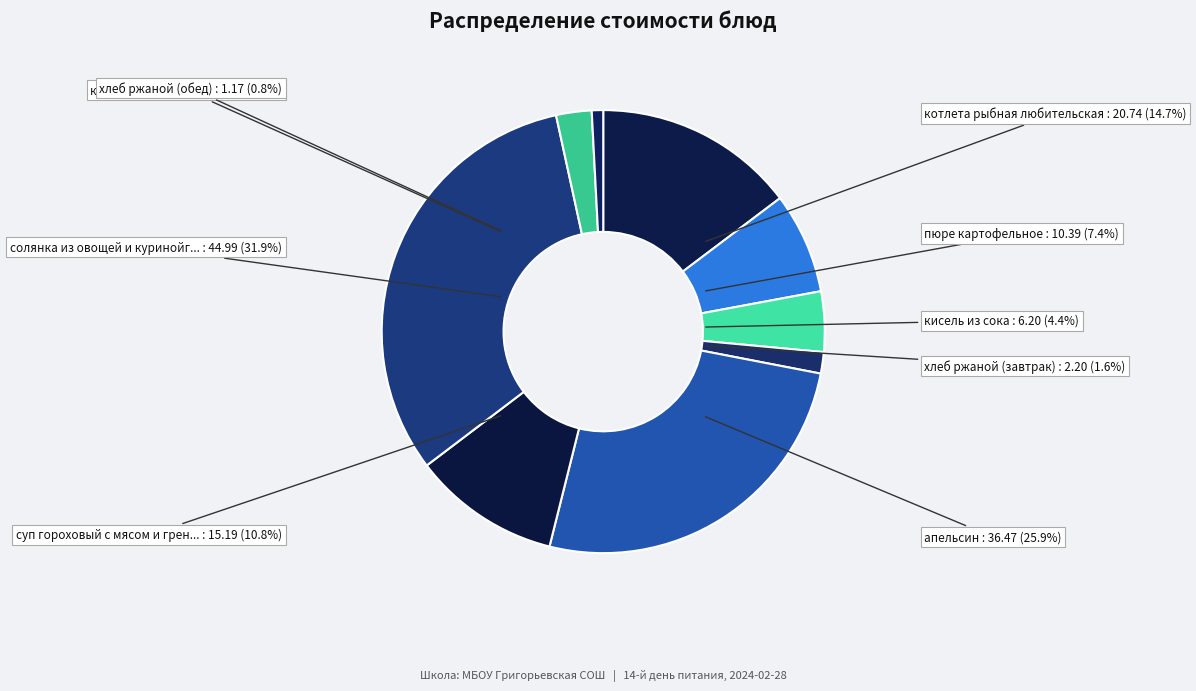

Is it true that апельсин is 41% of the pie?

False